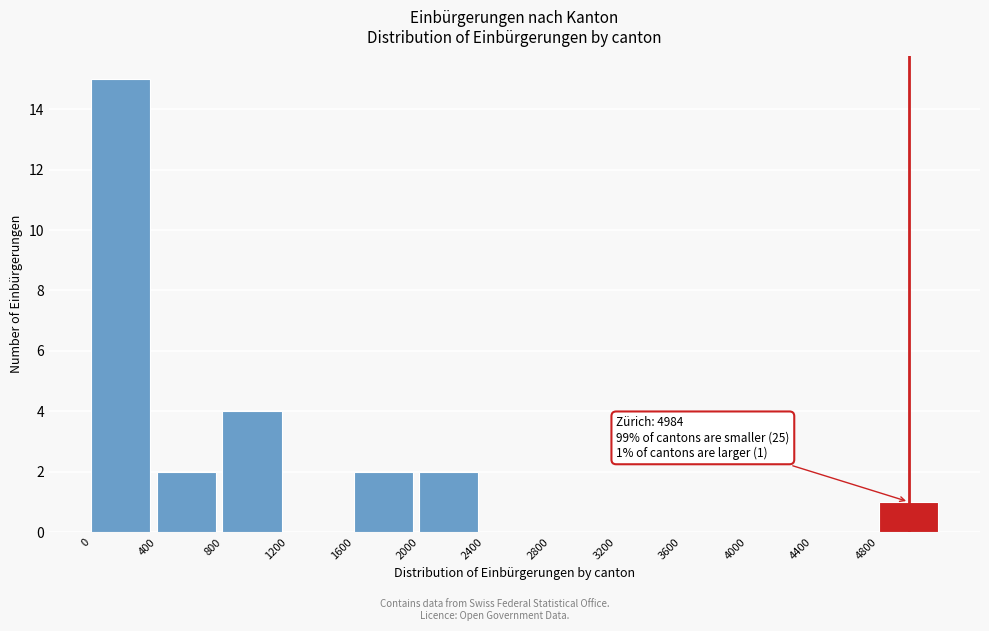

Which range on the x-axis has the tallest bar?

0 to 400